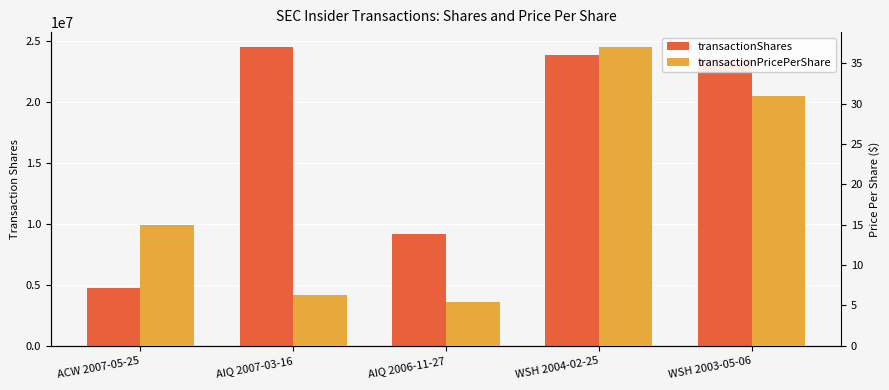

Count the number of categories in the chart.

5